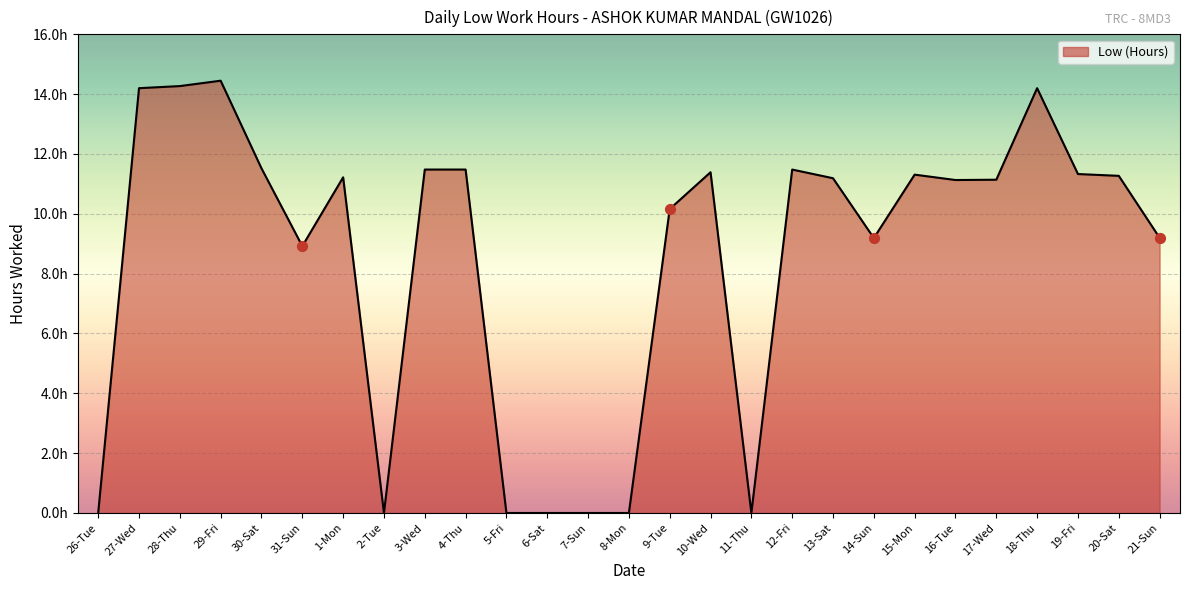

What is the change in value from 30-Sat to 10-Wed?

-0.1